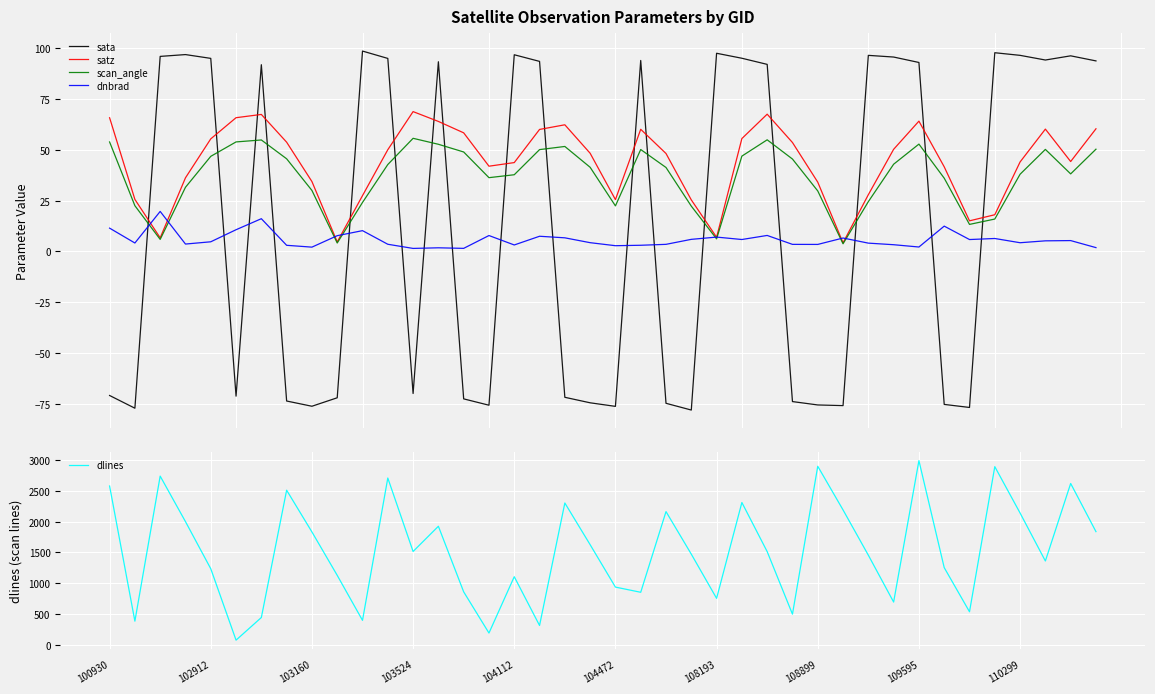

After their last crossing, which series has the higher values: sata or satz?

sata